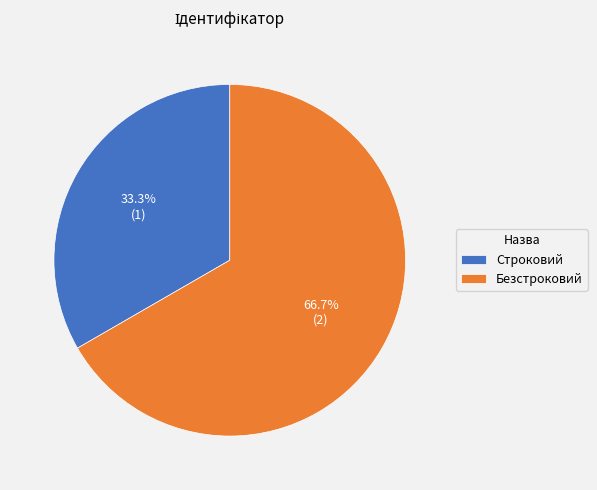

Rank the categories by value from lowest to highest.

Строковий, Безстроковий